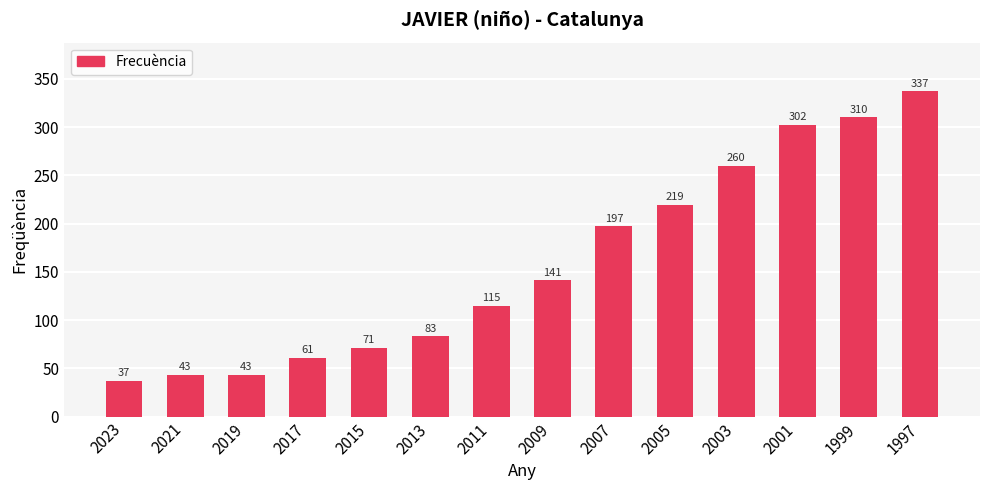

Reading left to right, what are all the values shown in this chart?

2023=37	2021=43	2019=43	2017=61	2015=71	2013=83	2011=115	2009=141	2007=197	2005=219	2003=260	2001=302	1999=310	1997=337